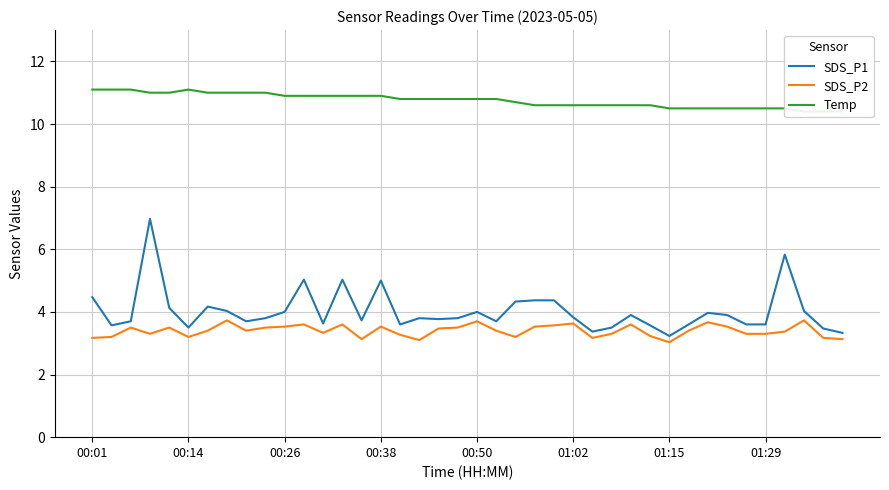

True or false: SDS_P2 has a value of 6.3 at 00:50.

False